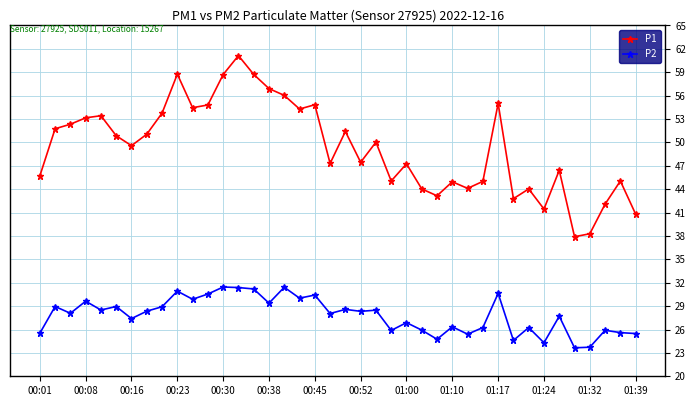

List the series in order of their overall mean, highest first.

P1, P2